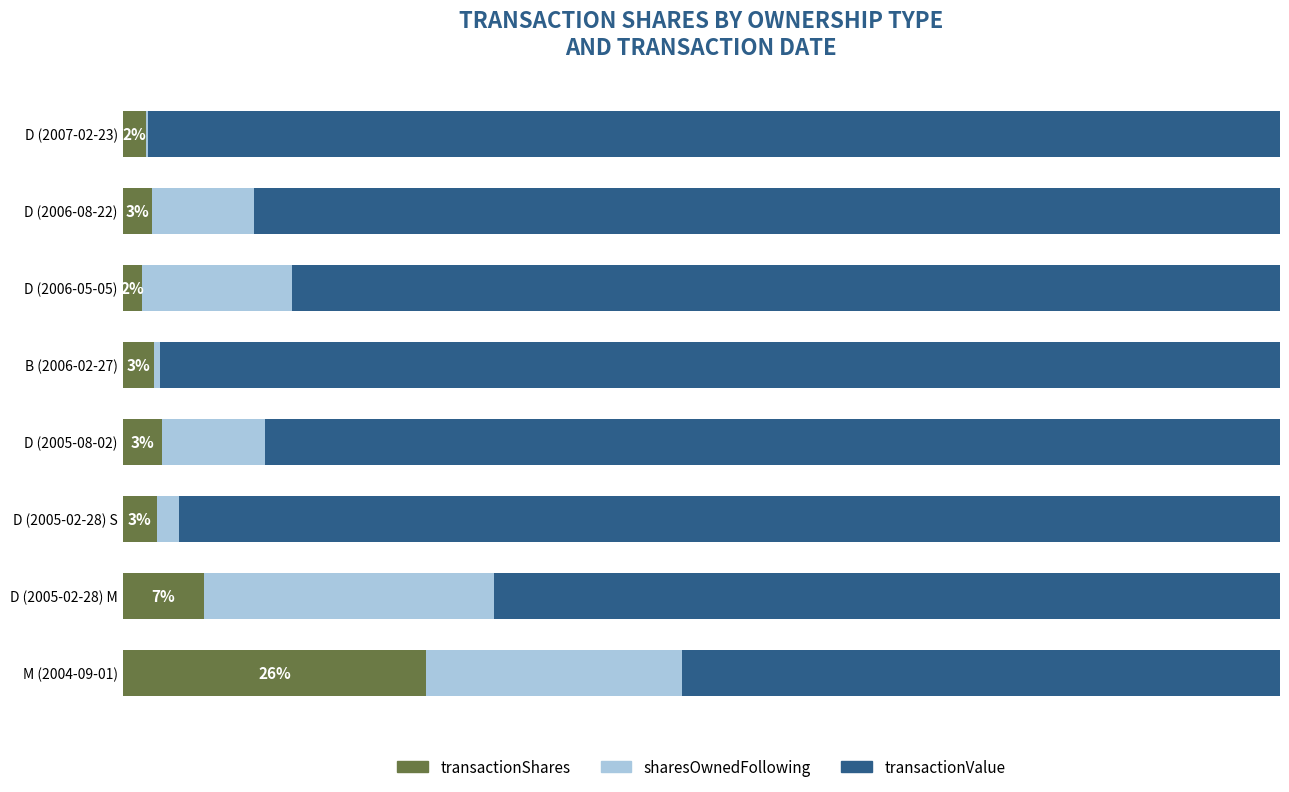

The value of transactionValue at D (2007-02-23) is 57.0. True or false?

False